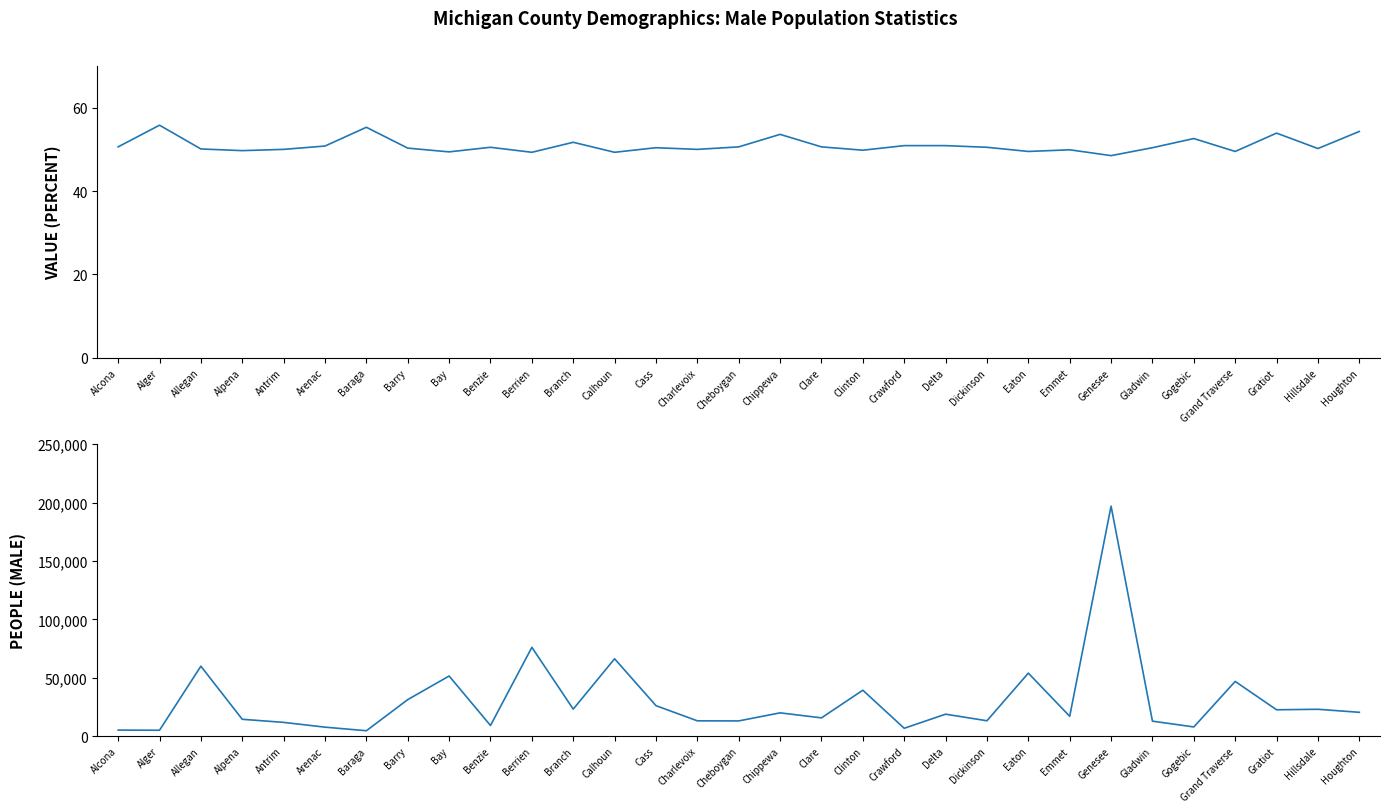

What is the sum of all People (Male) values?

931671.0